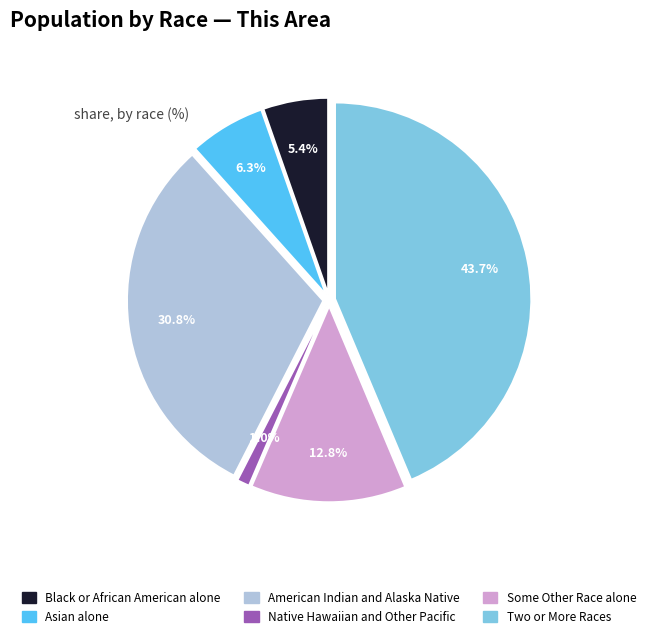

Does American Indian and Alaska Native represent more than half of the total?

No